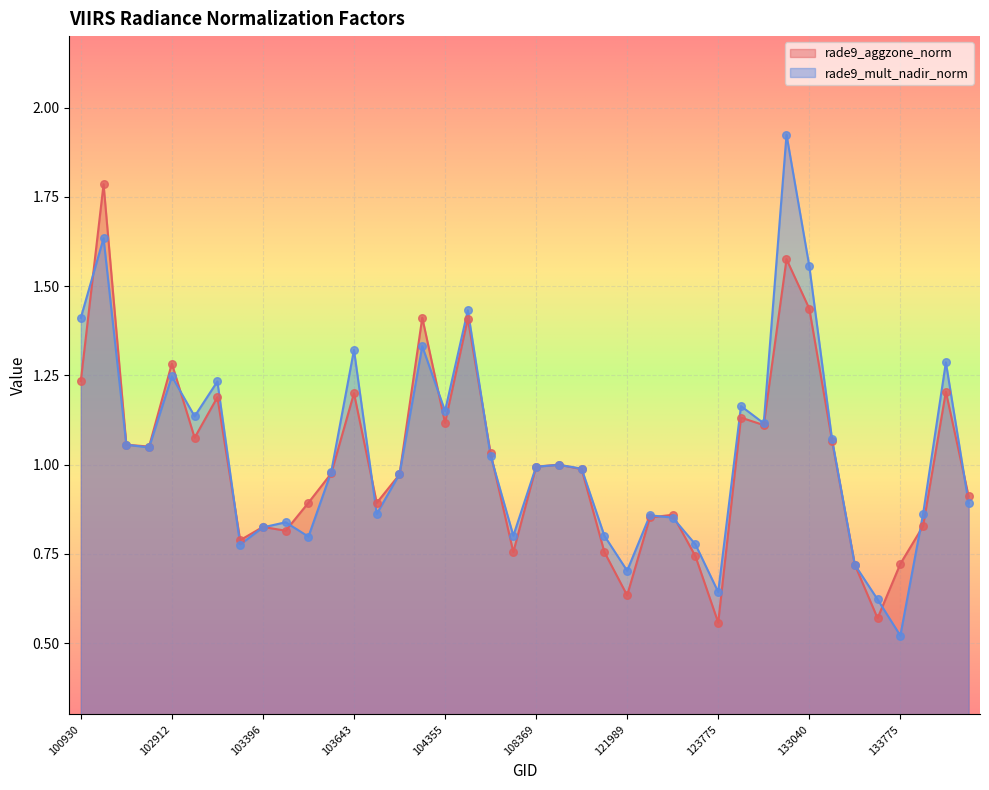

Which series has the largest Y range (max minus min)?

rade9_mult_nadir_norm